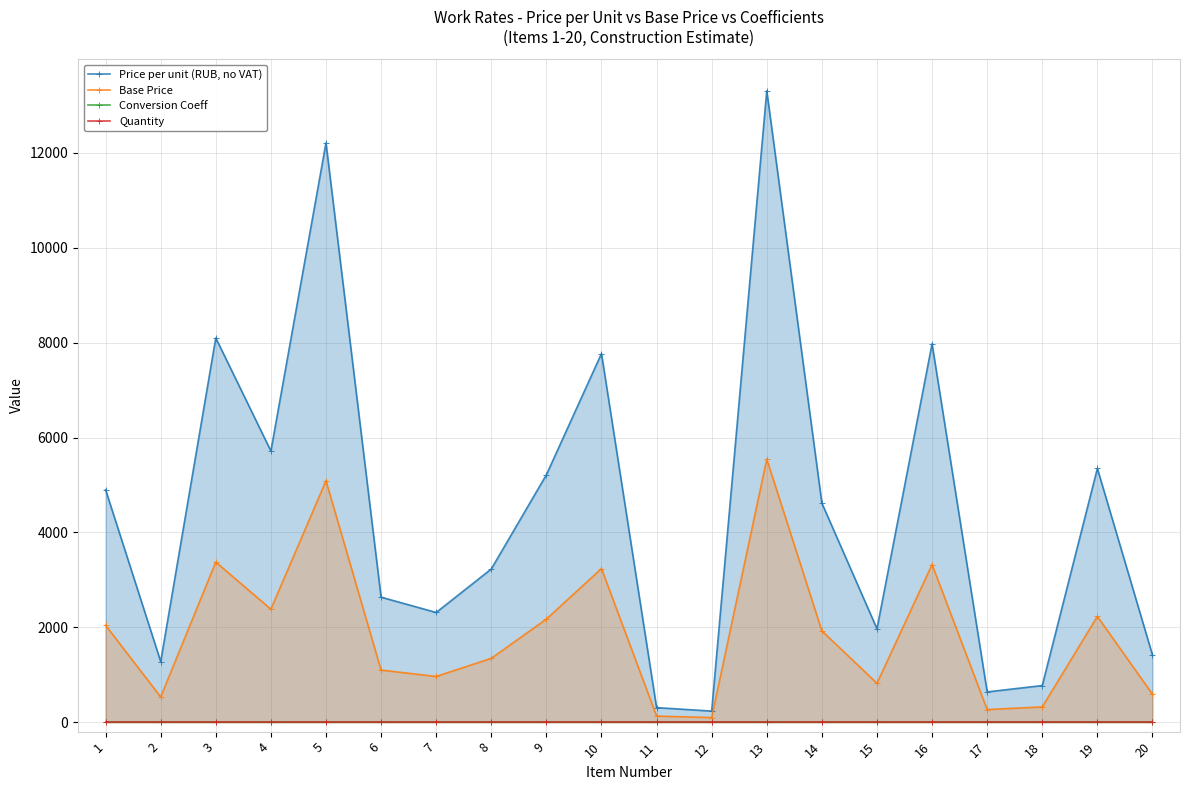

At which category does the chart reach its minimum across all series?

1